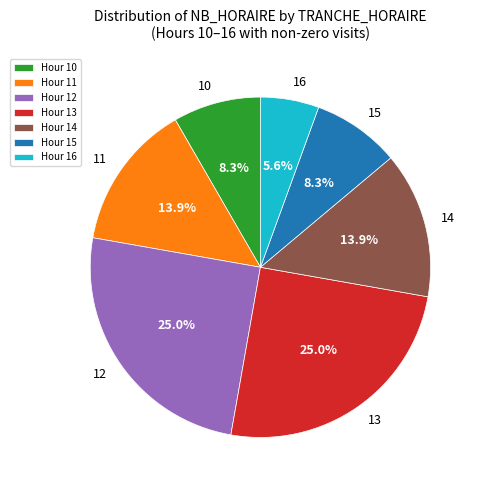

Which slice is the smallest?

Hour 16